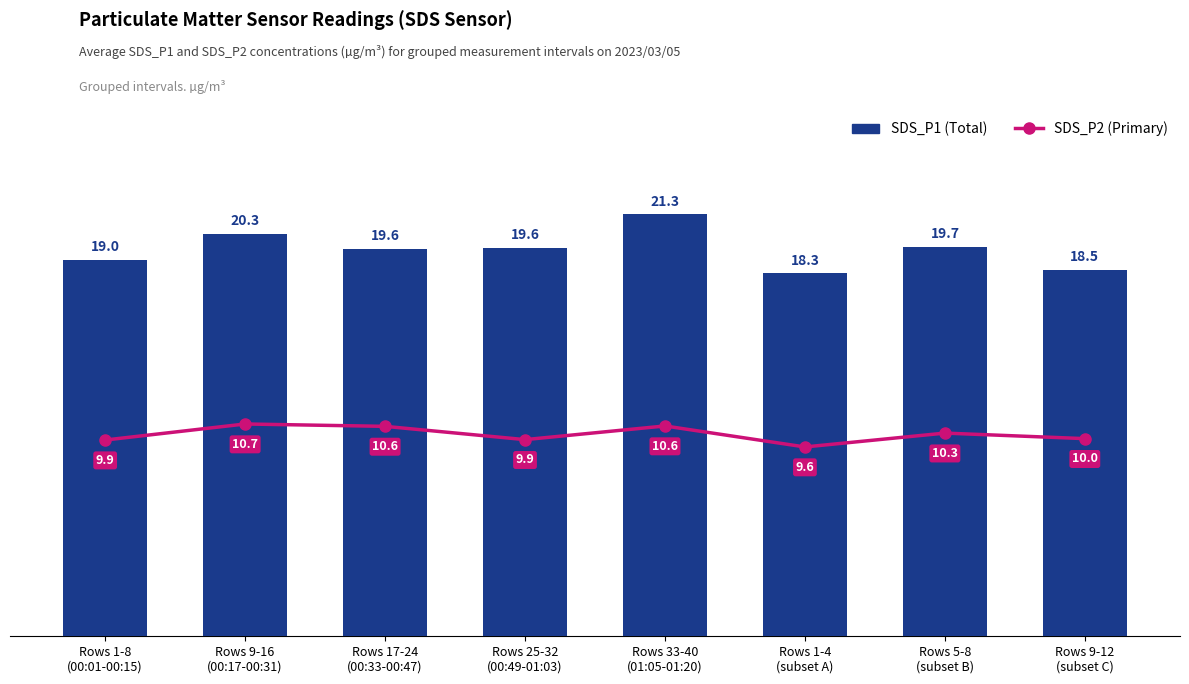

What is the label of the 4th bar from the left?

Rows 25-32
(00:49-01:03)